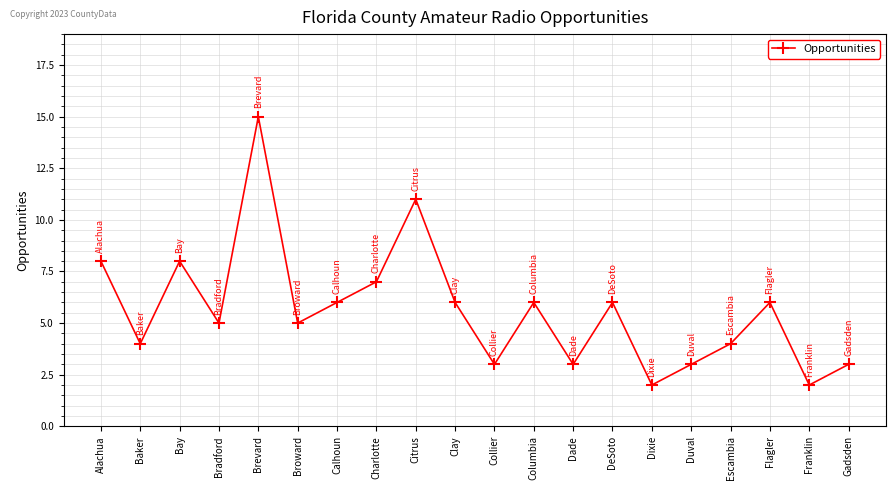

Which category has the highest value across all series?

Brevard